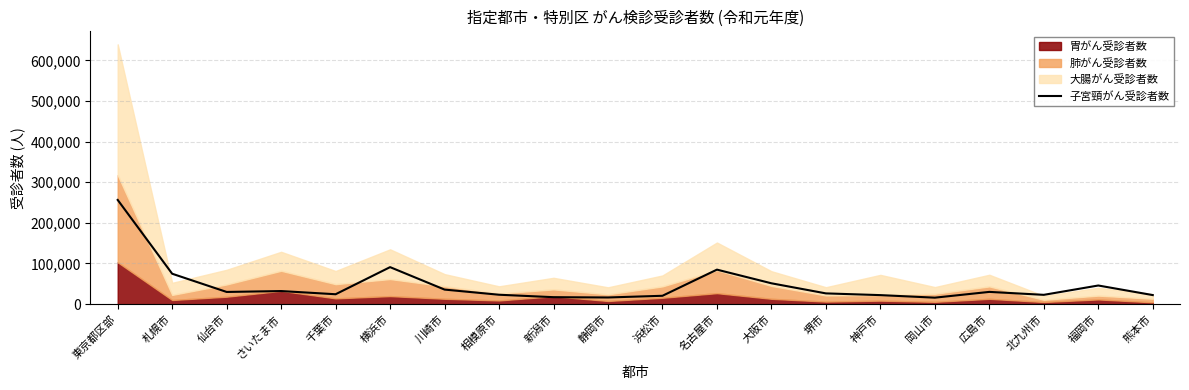

What position from the left is 浜松市?

11